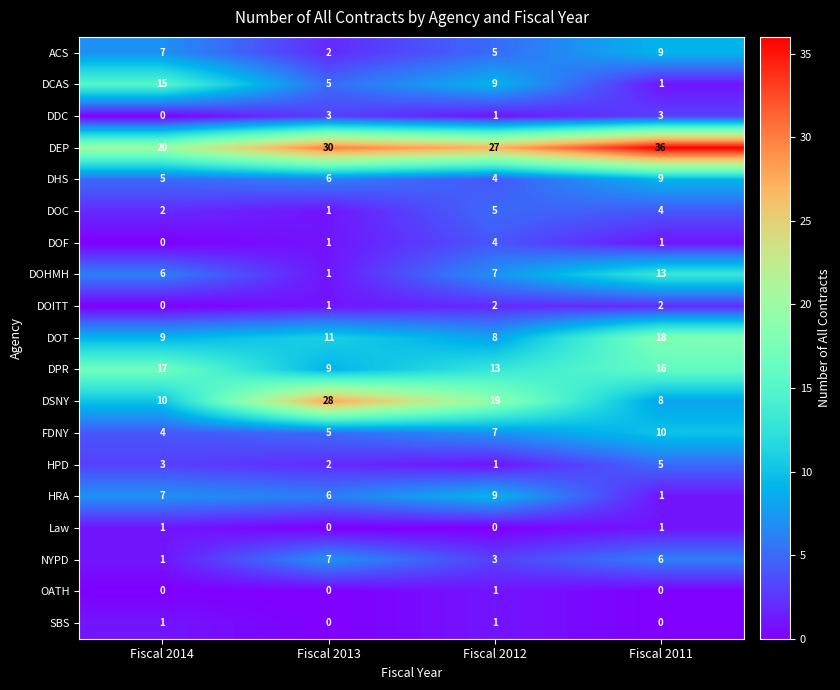

What is the difference between the maximum and minimum values in the DEP series?

16